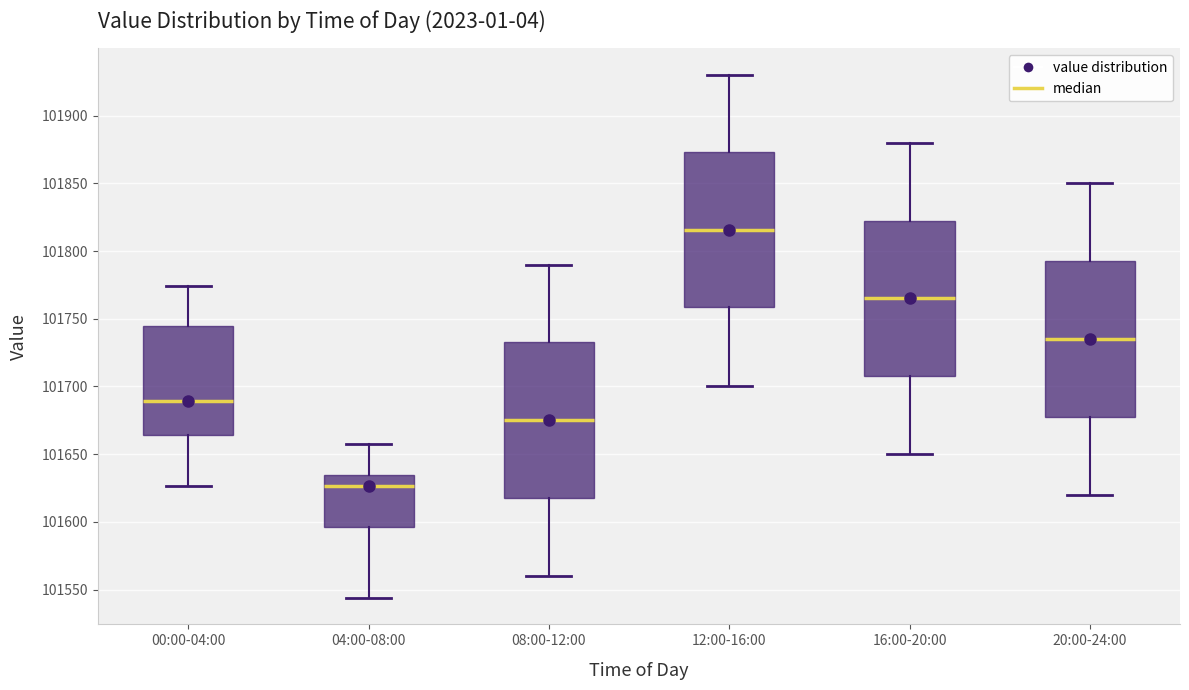

Reading left to right, transcribe this box plot: for each box, give where its median line is, the range the box spans, and where its two whiskers end, as read against the y-axis. The values are not printed on the chart, so give them approximately, as read against the axis.

00:00-04:00: median 101690, box 101665 to 101745, whiskers 101625 to 101775
04:00-08:00: median 101625, box 101595 to 101635, whiskers 101545 to 101655
08:00-12:00: median 101675, box 101620 to 101735, whiskers 101560 to 101790
12:00-16:00: median 101815, box 101760 to 101875, whiskers 101700 to 101930
16:00-20:00: median 101765, box 101710 to 101825, whiskers 101650 to 101880
20:00-24:00: median 101735, box 101680 to 101795, whiskers 101620 to 101850